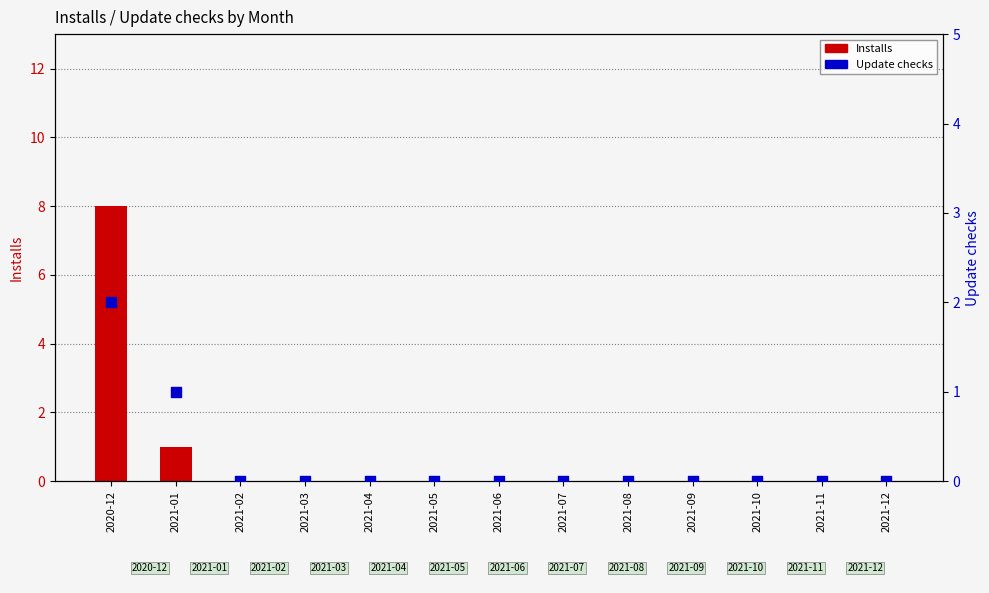

Which series has the largest total across all categories?

Installs